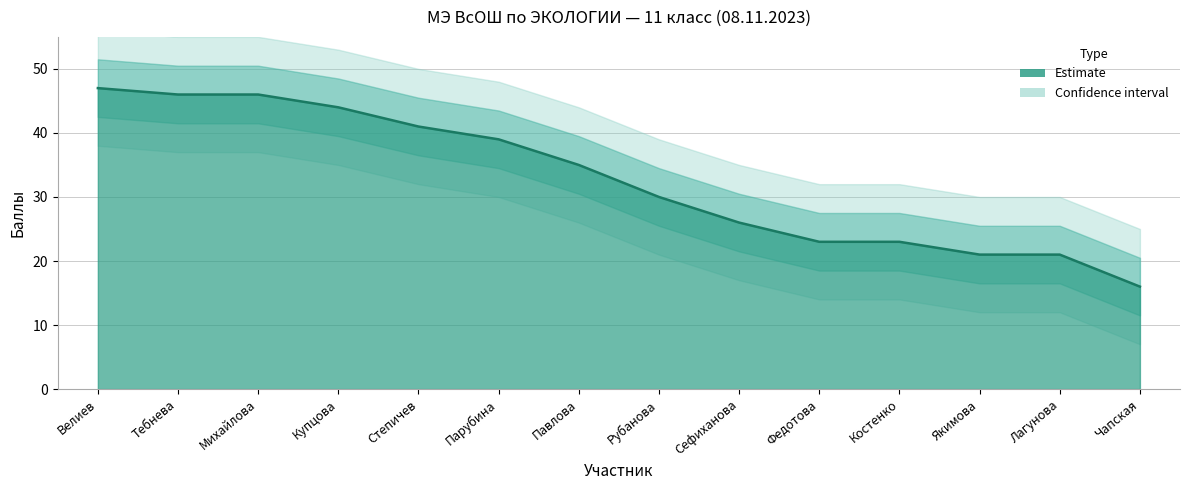

What is the label of the 6th point from the right?

Сефиханова